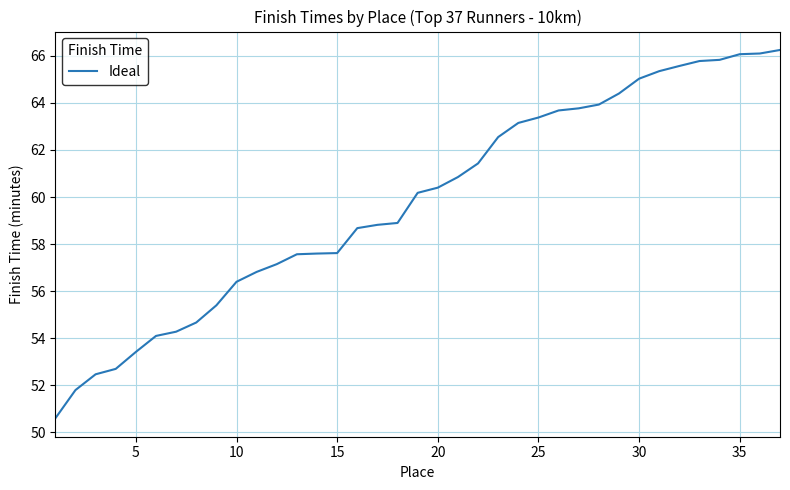

What is the minimum value shown in the chart?

50.6